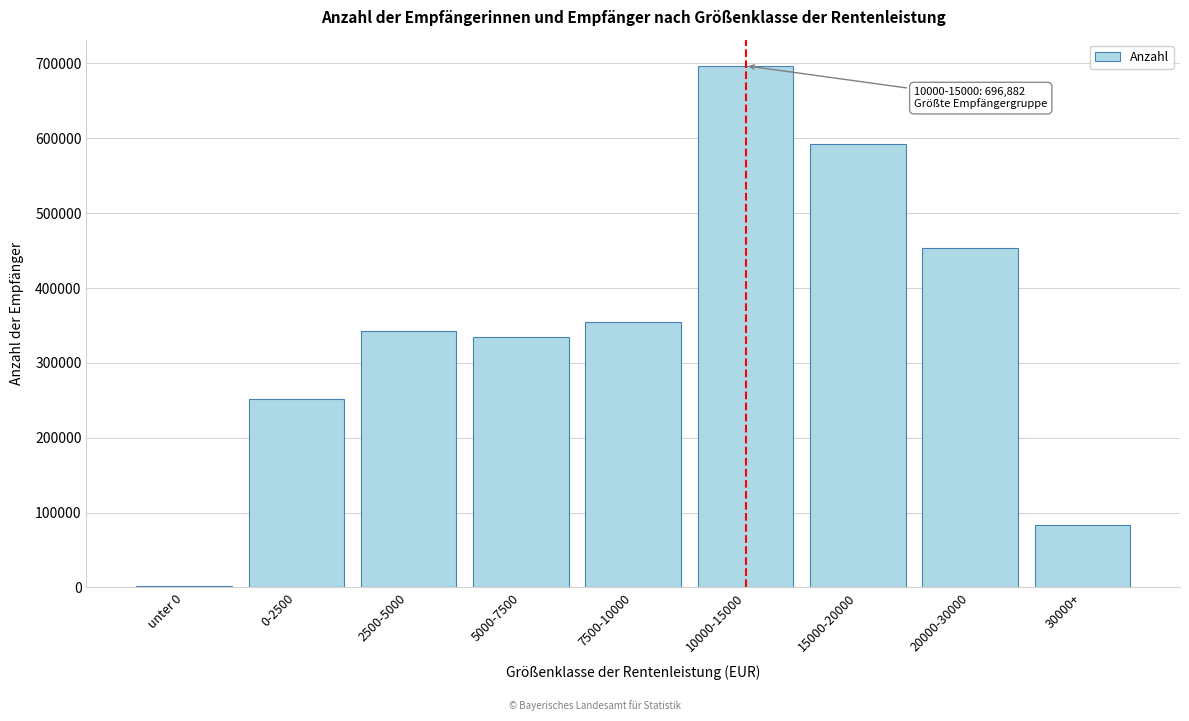

Reading left to right, list all the values displayed in this chart.

unter 0=2122	0-2500=251792	2500-5000=342943	5000-7500=335017	7500-10000=354475	10000-15000=696882	15000-20000=592585	20000-30000=453513	30000+=84051